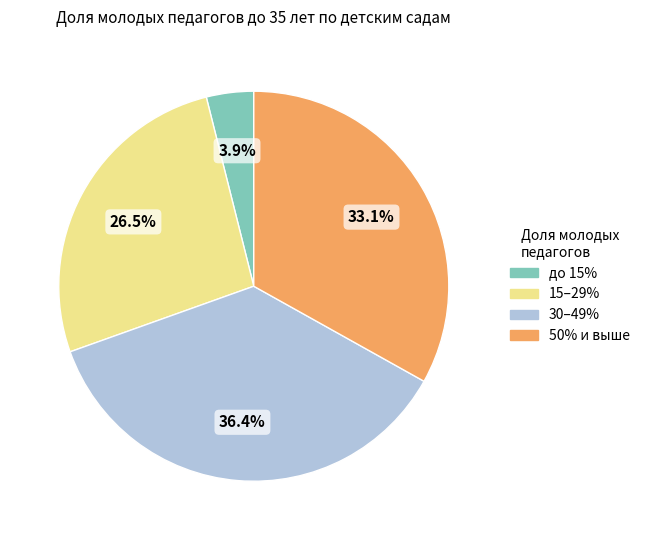

Is there a majority slice in this chart?

No